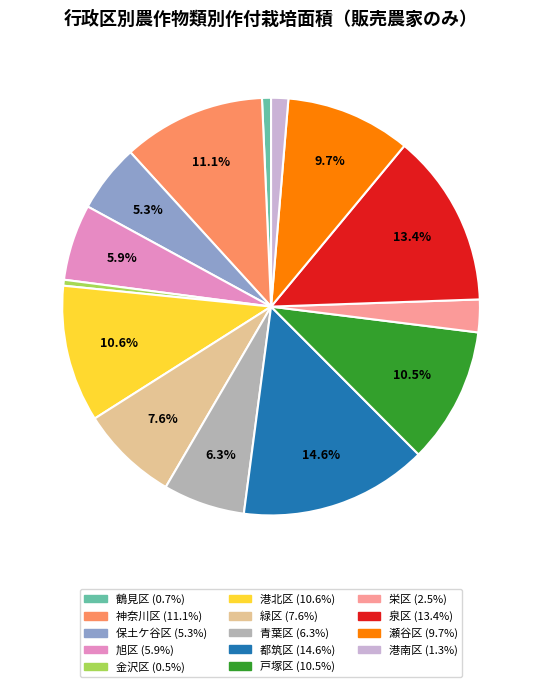

What percentage is NOT represented by 青葉区?

93.7%